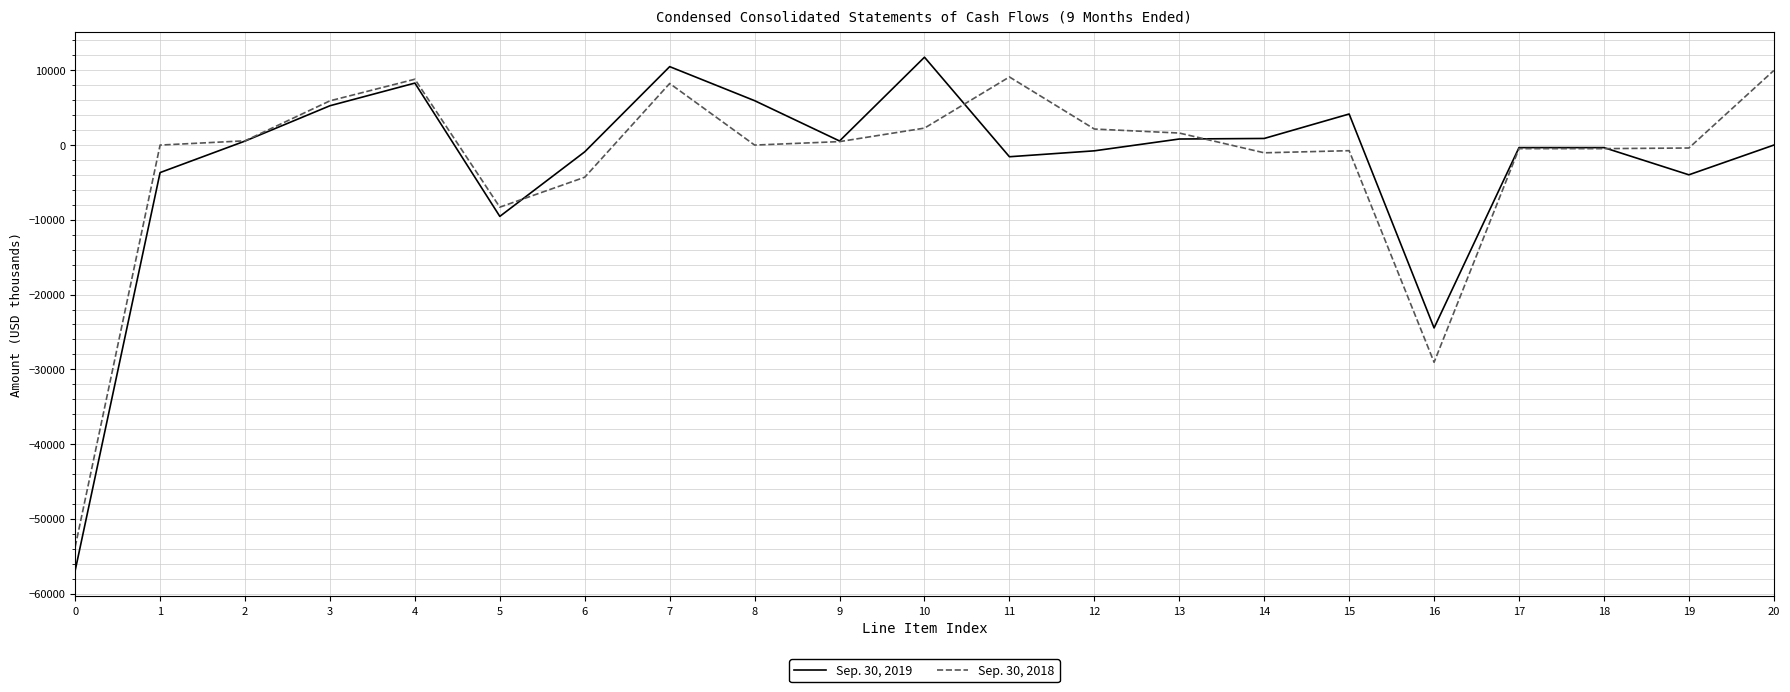

List the series in order of their peak value, highest first.

Sep. 30, 2019, Sep. 30, 2018